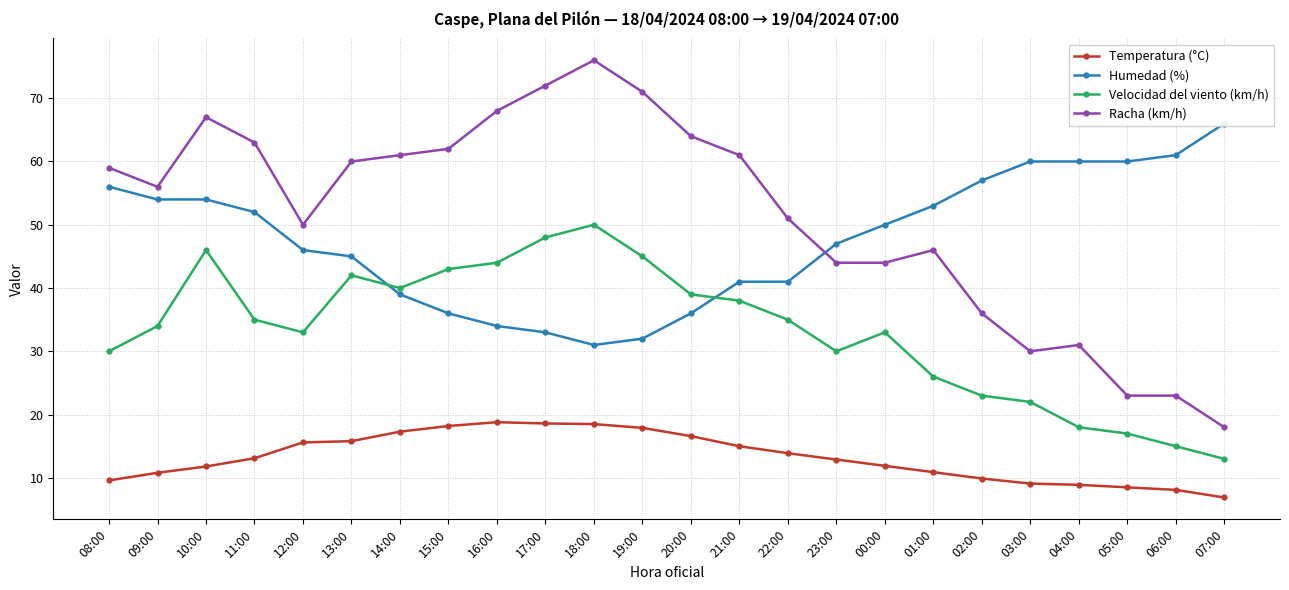

What is the difference between the highest and lowest values at 04:00?

51.1